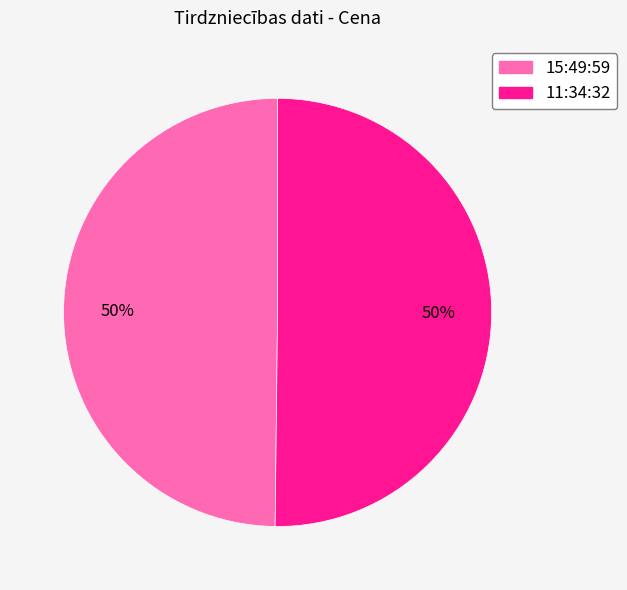

The 11:34:32 slice represents 59% of the pie. True or false?

False